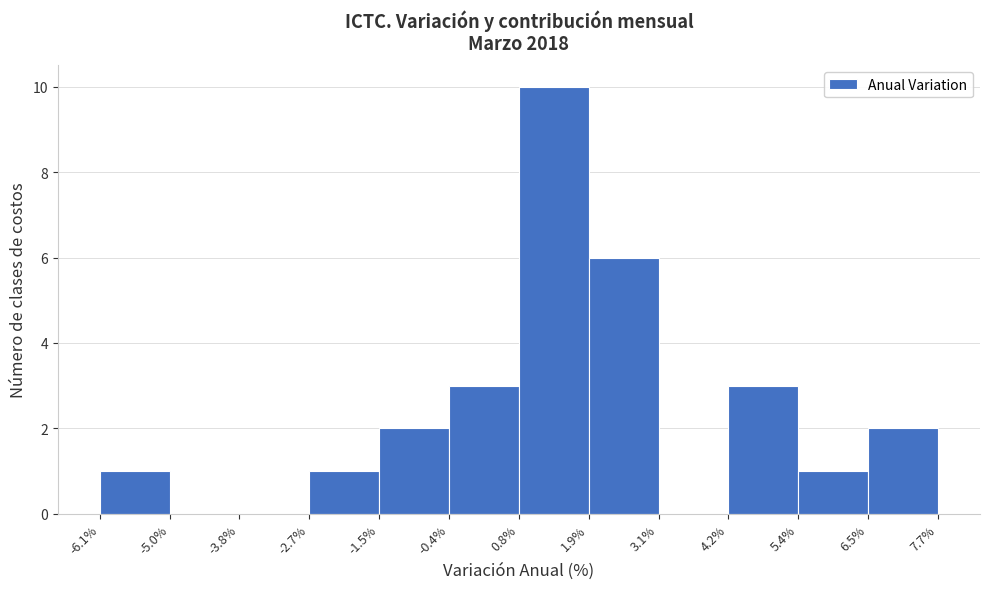

What is the height of the bar covering -2.7% to -1.5% on the x-axis? The values are not printed on the chart, so give them approximately, as read against the axis.

1